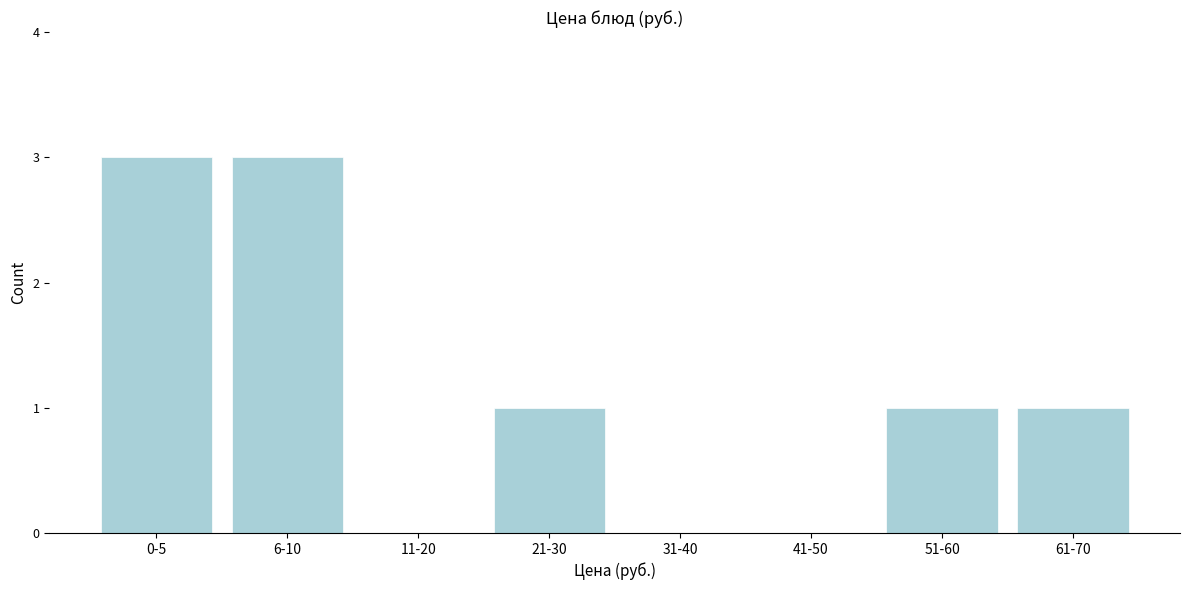

Reading left to right, what are all the values shown in this chart?

0-5=3	6-10=3	11-20=0	21-30=1	31-40=0	41-50=0	51-60=1	61-70=1